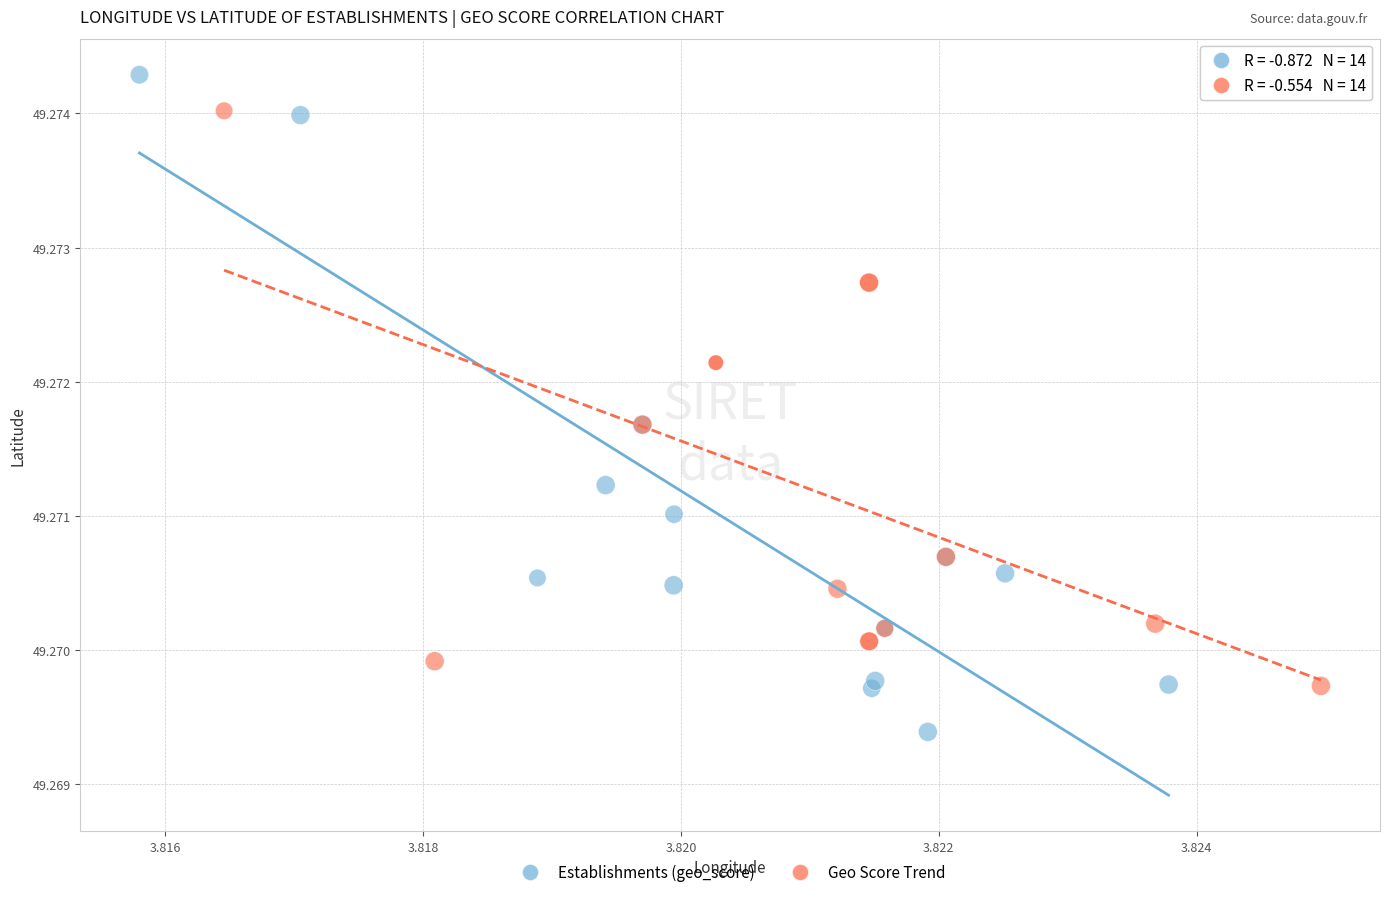

Which series contains the highest Y value?

Establishments (geo_score)